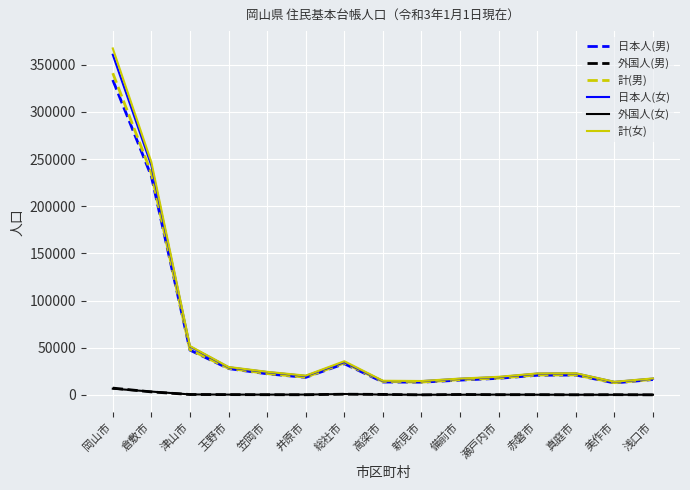

At which category does the chart reach its peak across all series?

岡山市